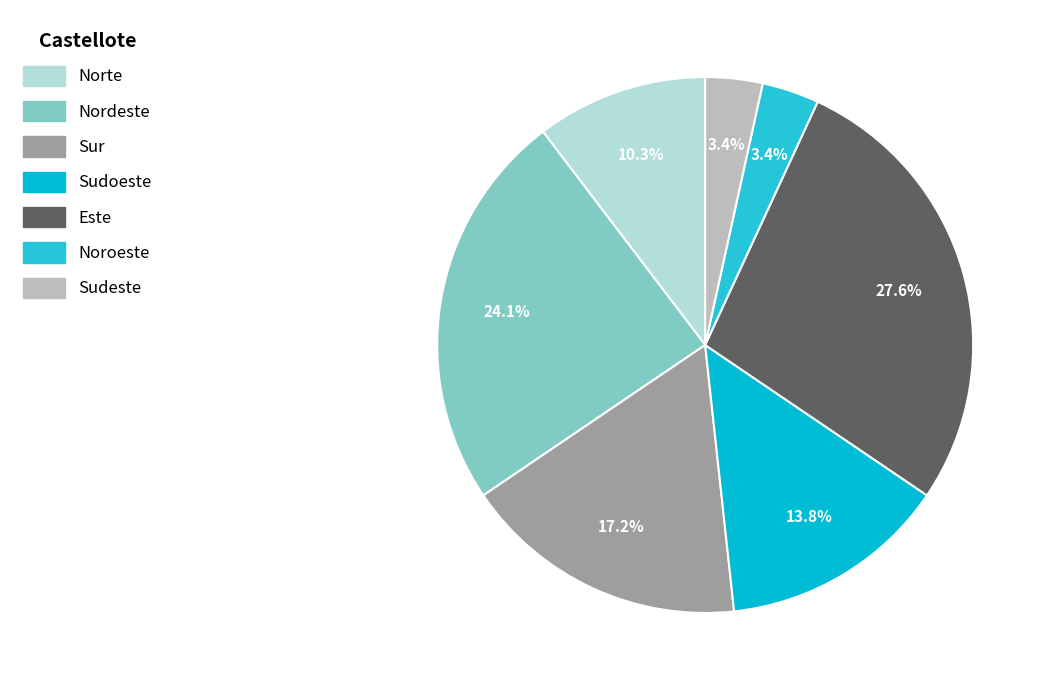

What is the ratio of the value at Este to the value at Nordeste?

1.1